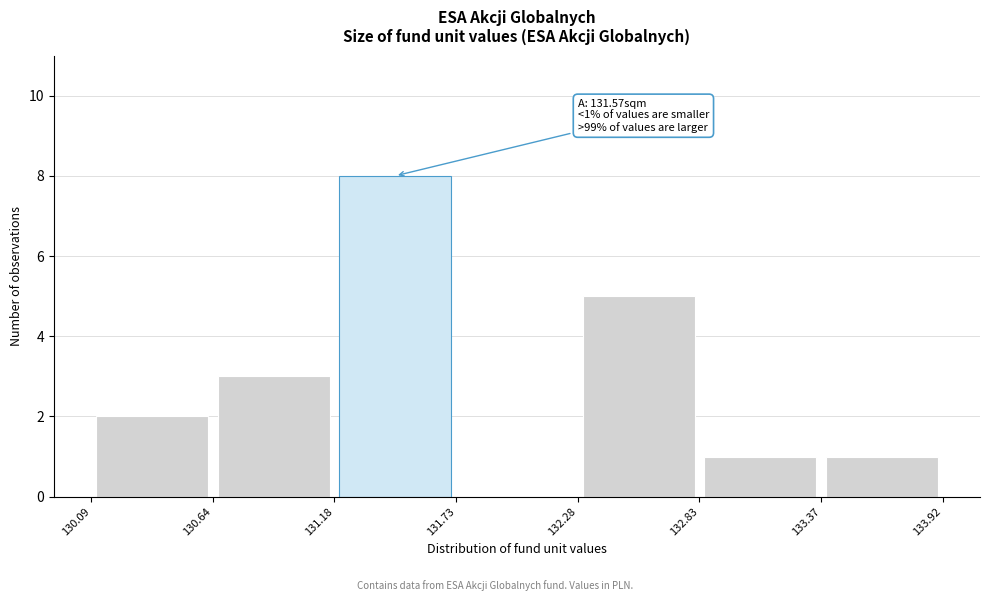

Which range on the x-axis has the tallest bar?

131.18 to 131.73